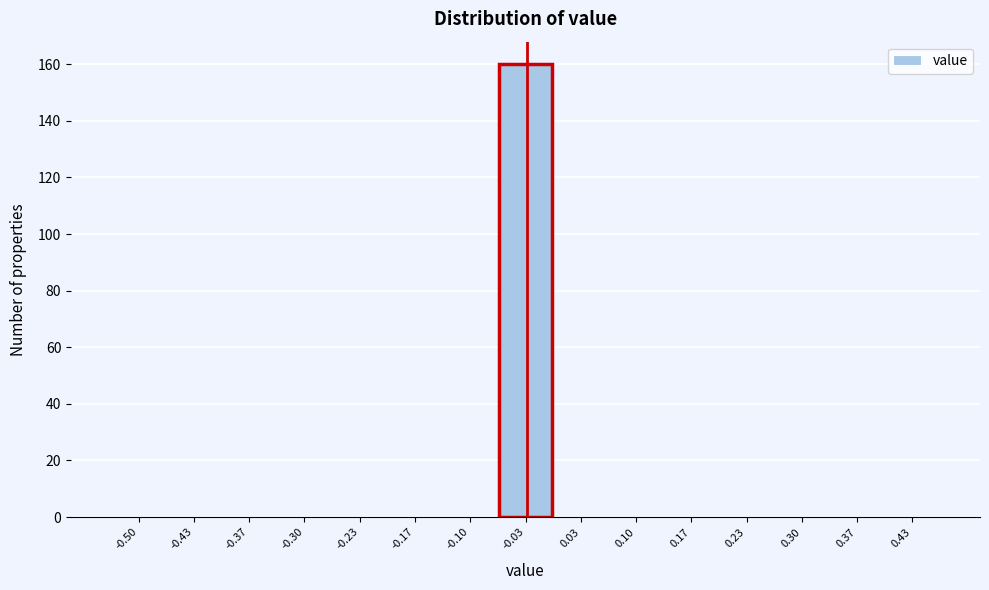

Reading left to right, transcribe all the data shown in this chart.

-0.50=0	-0.43=0	-0.37=0	-0.30=0	-0.23=0	-0.17=0	-0.10=0	-0.03=160	0.03=0	0.10=0	0.17=0	0.23=0	0.30=0	0.37=0	0.43=0